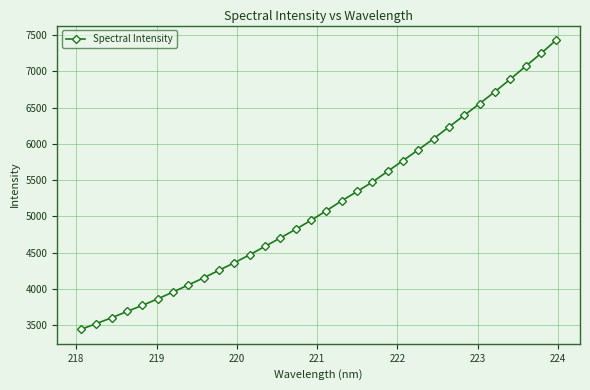

What is the greatest value displayed?

7429.9